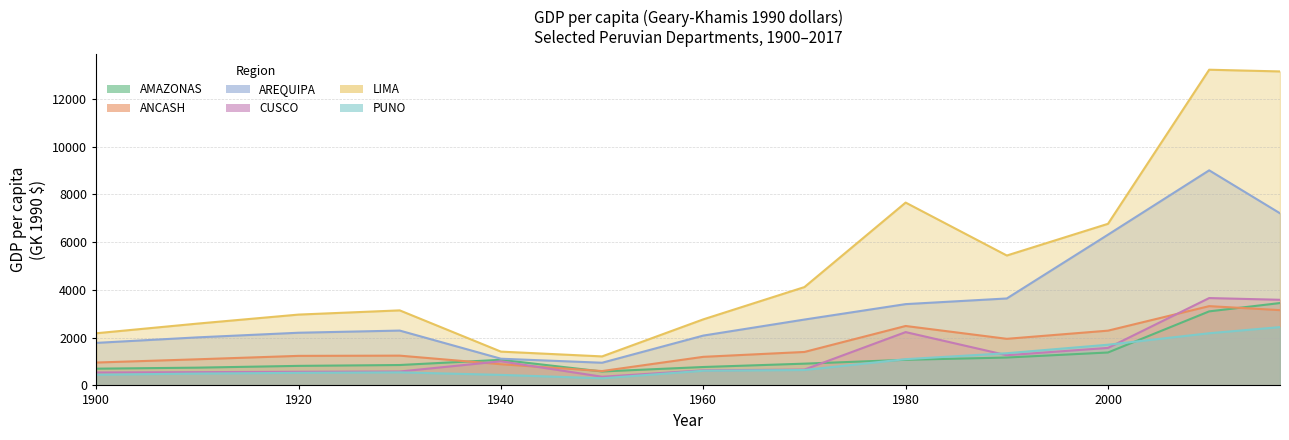

Is it true that AMAZONAS equals 2131.4 at 2000?

False